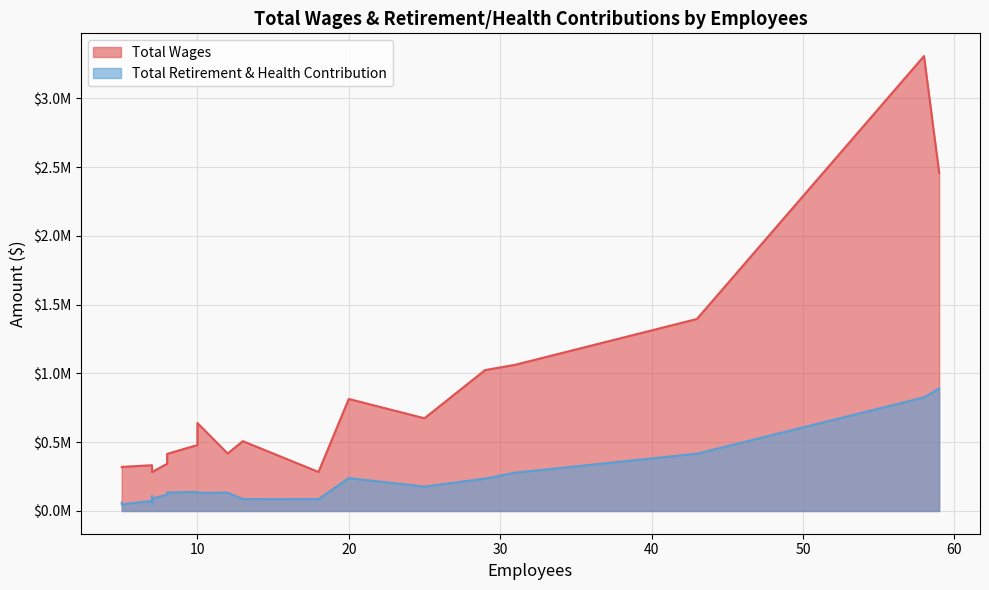

What is the sum of all Total Retirement & Health Contribution values?

4324167